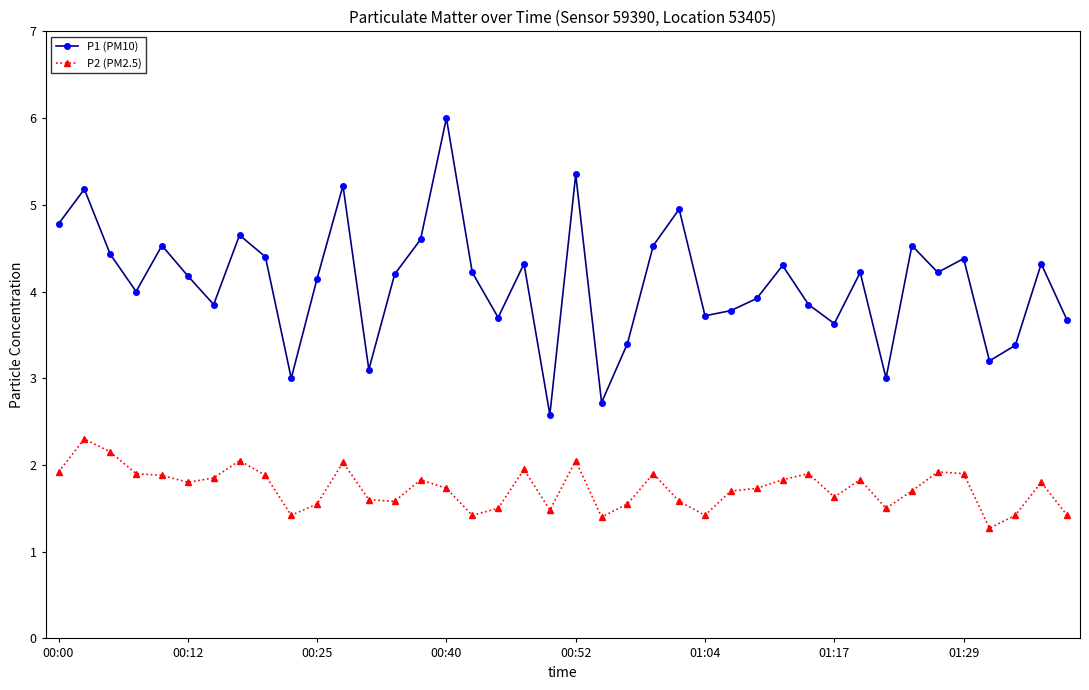

Which series has the largest total across all categories?

P1 (PM10)